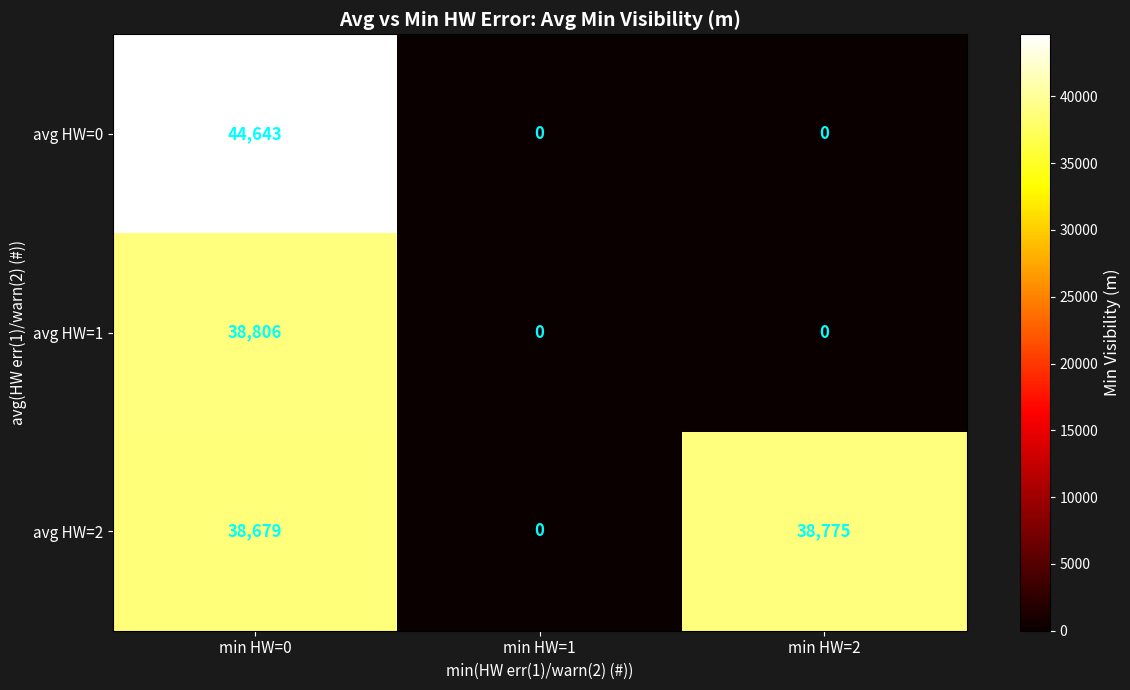

At how many categories does at least one series exceed 44019?

1